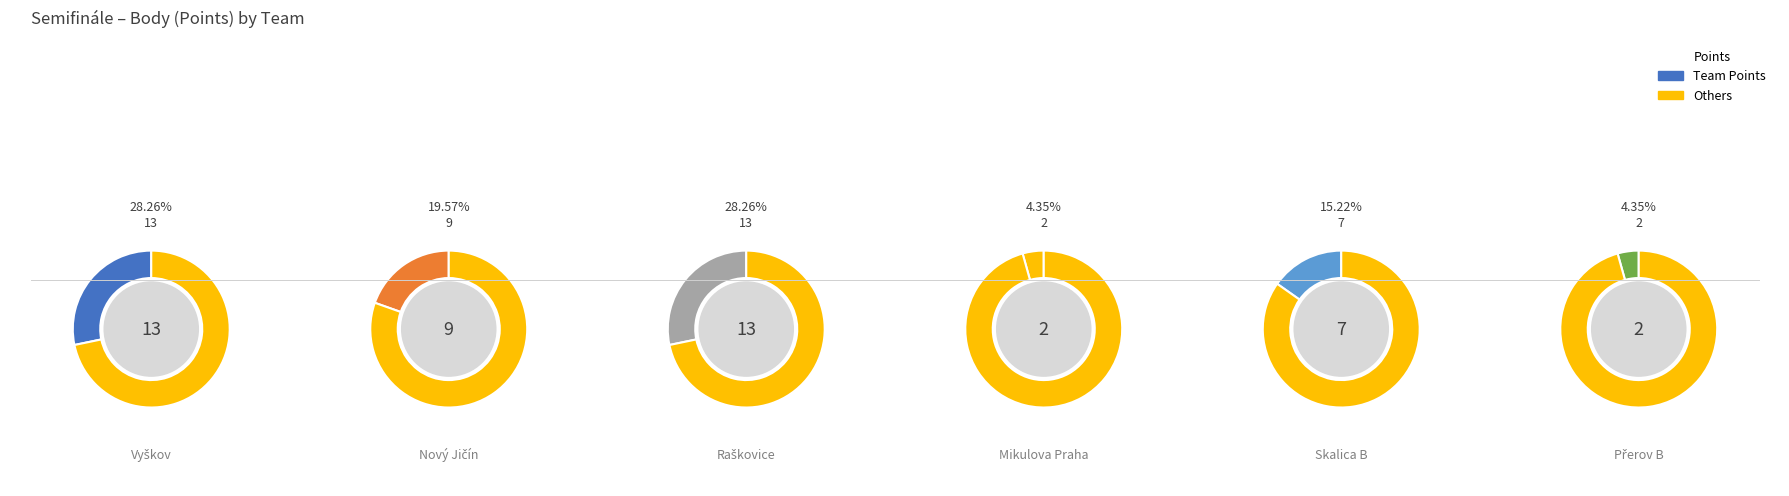

What percentage is the Nový Jičín slice, to the nearest percent?

20%